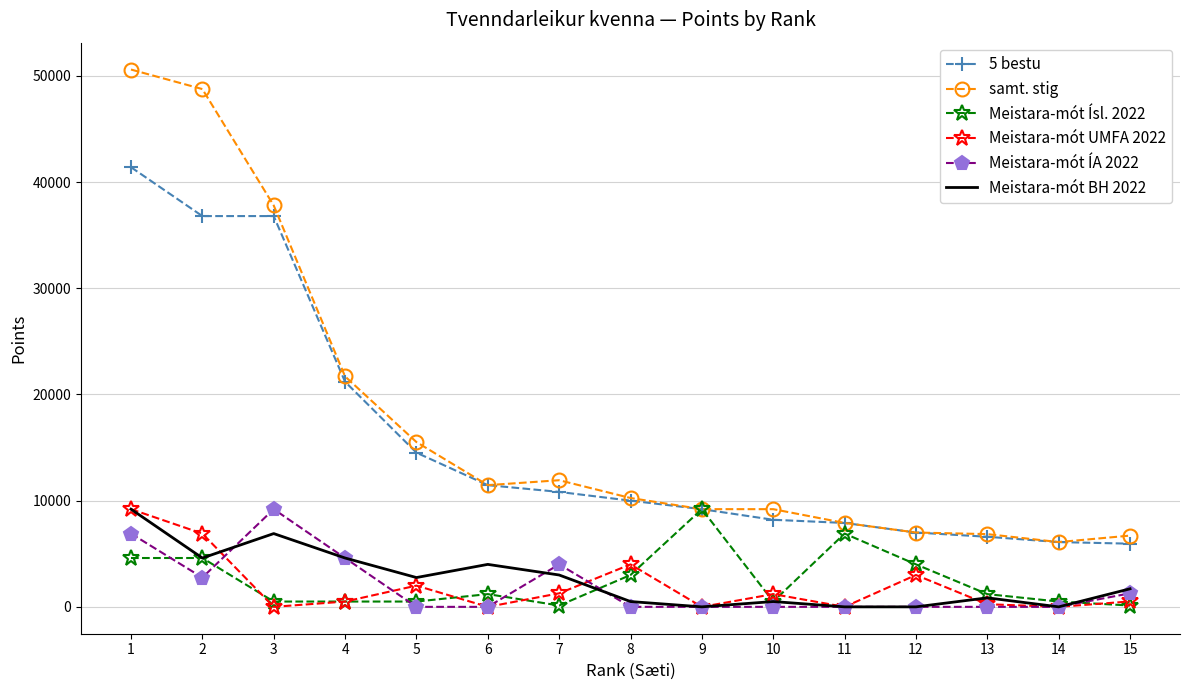

True or false: samt. stig and Meistara-mót UMFA 2022 intersect in this chart.

False